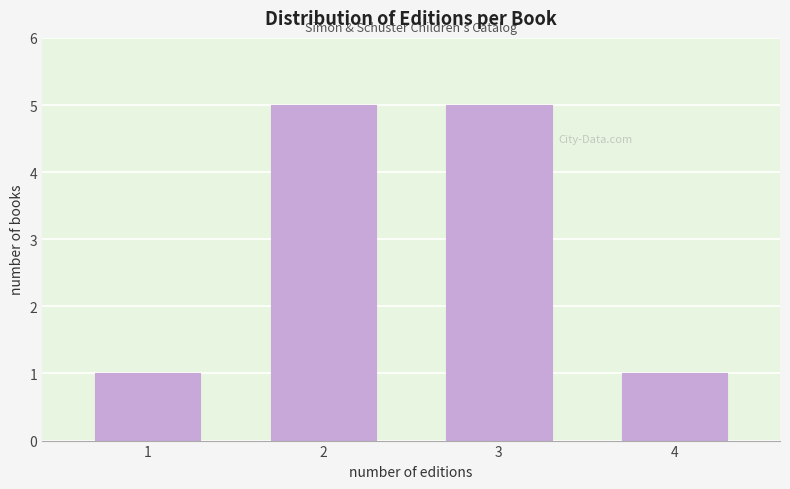

Reading left to right, transcribe all the data shown in this chart.

1=1	2=5	3=5	4=1